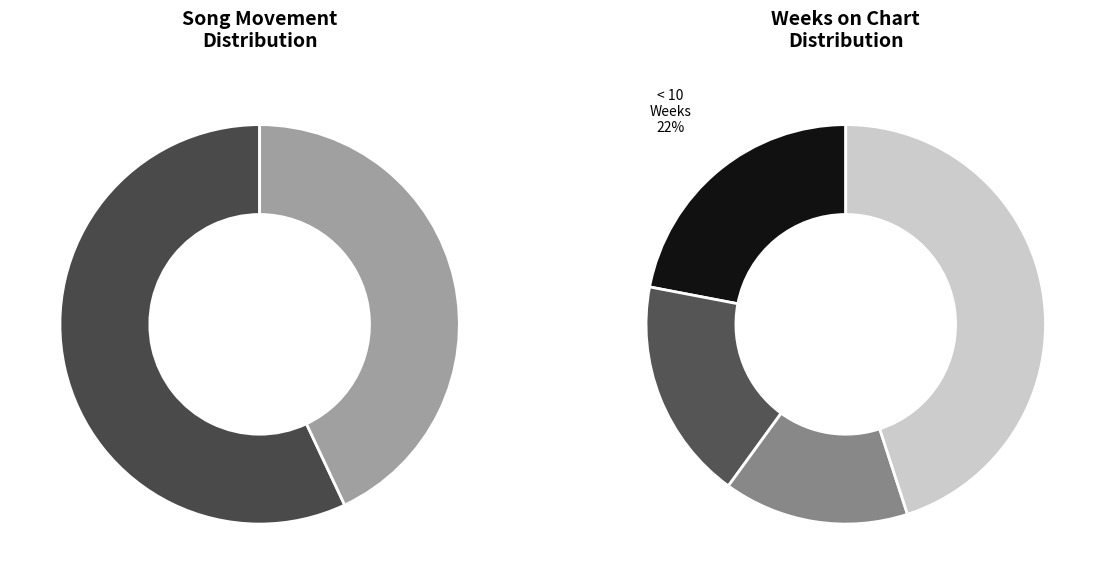

How many segments does this pie chart have?

2